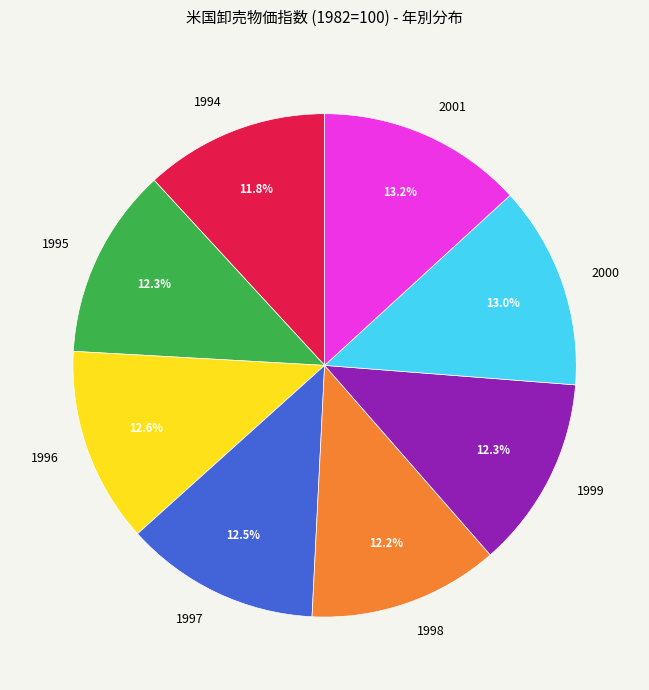

What is the ratio of the value at 1999 to the value at 1997?

1.0